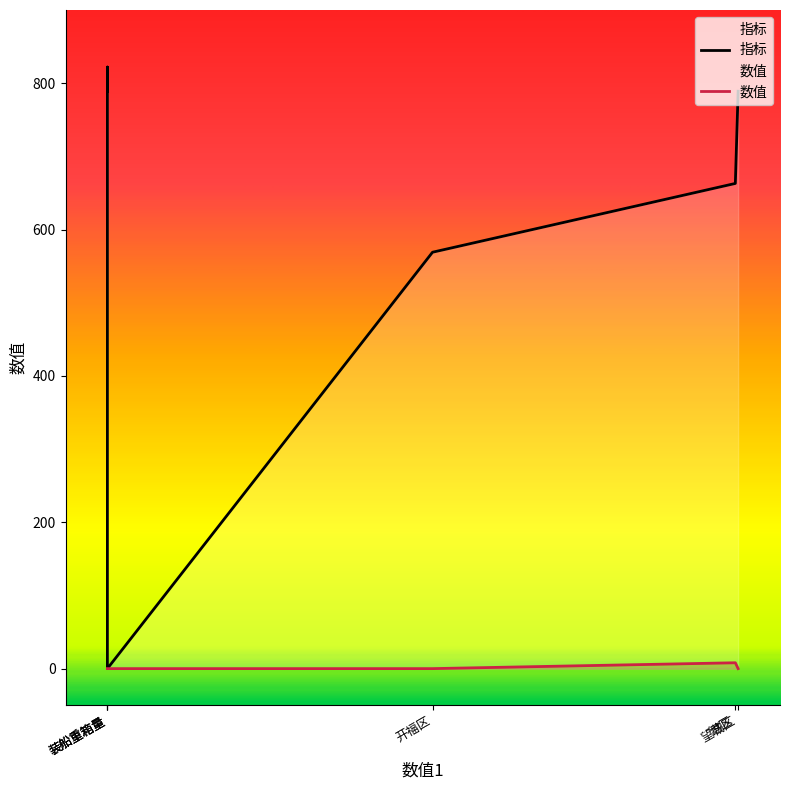

Is it true that 指标 equals -428 at 装船重箱量?

False